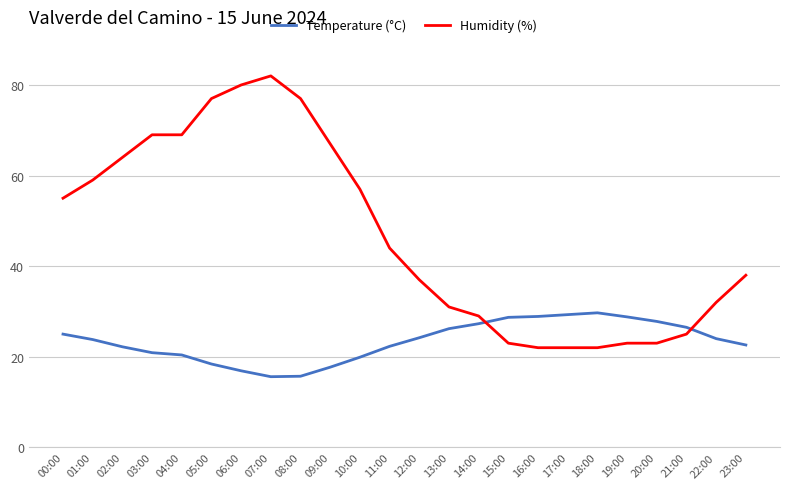

Is this an area chart (filled region under the line)?

No